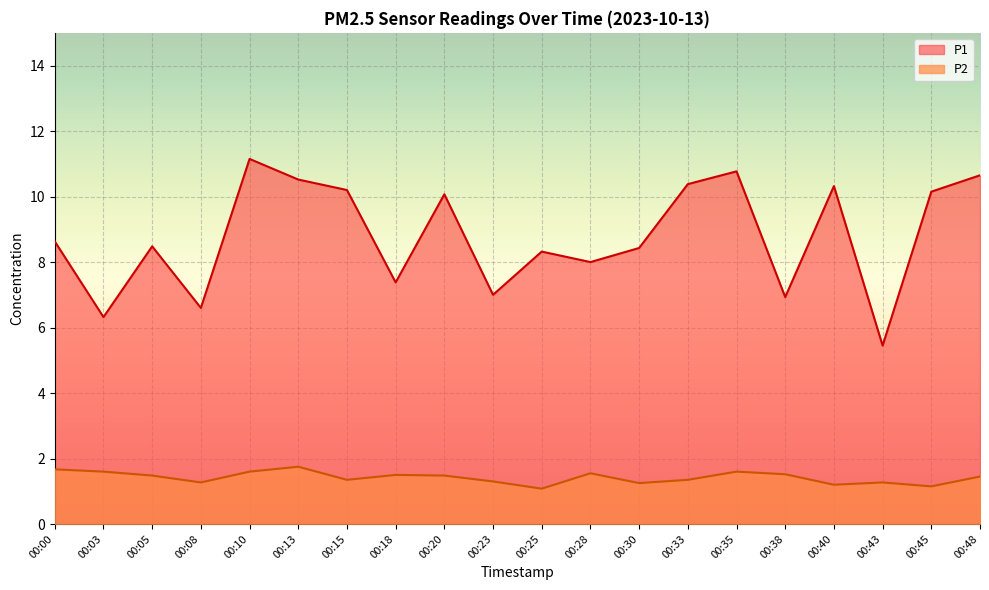

What is the value of the P1 point at the 1st from the left?

8.6